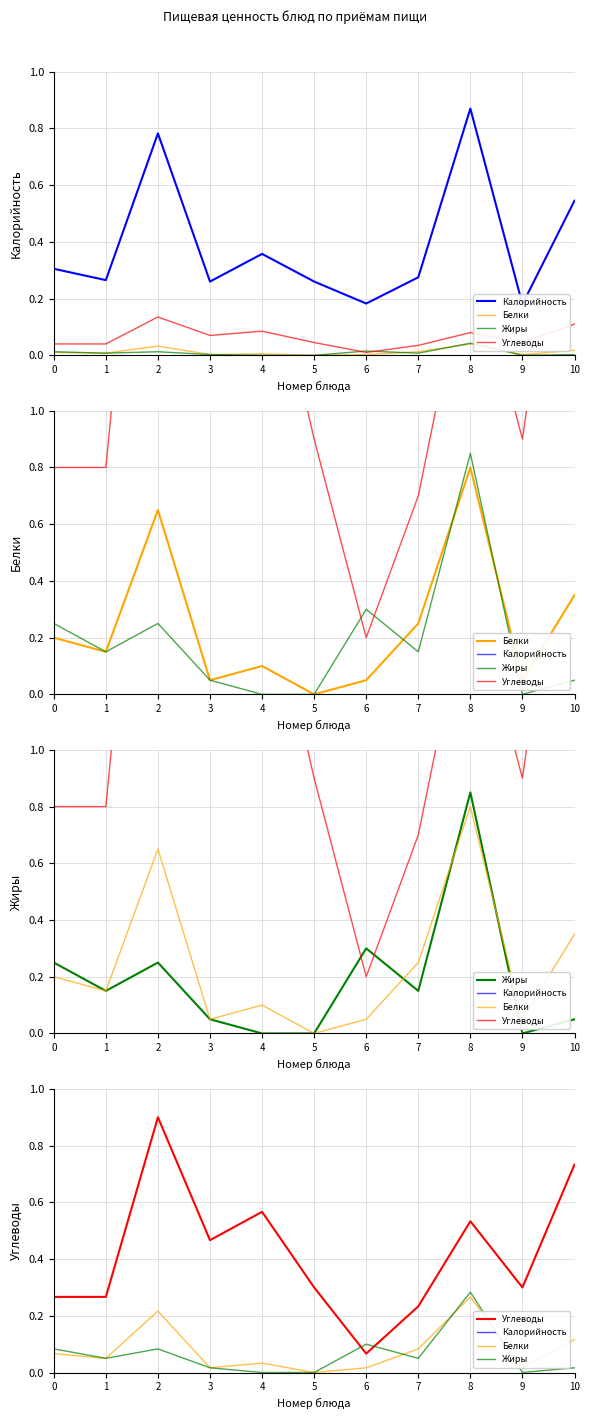

Where is the first local minimum for Углеводы?

3